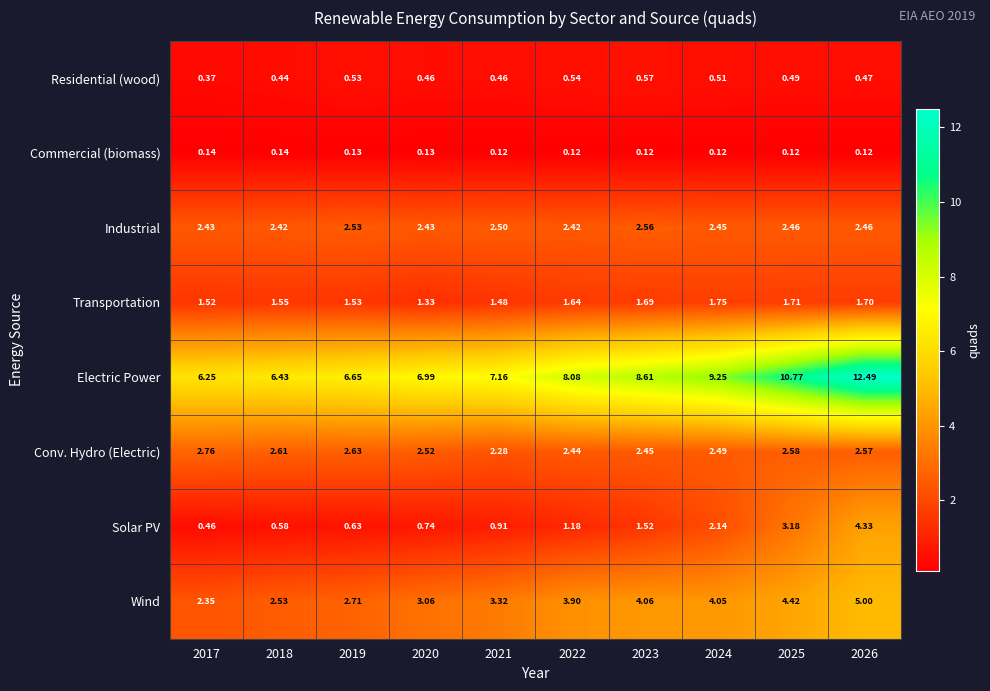

Rank the series by their maximum value, from lowest to highest.

Commercial (biomass), Residential (wood), Transportation, Industrial, Conv. Hydro (Electric), Solar PV, Wind, Electric Power